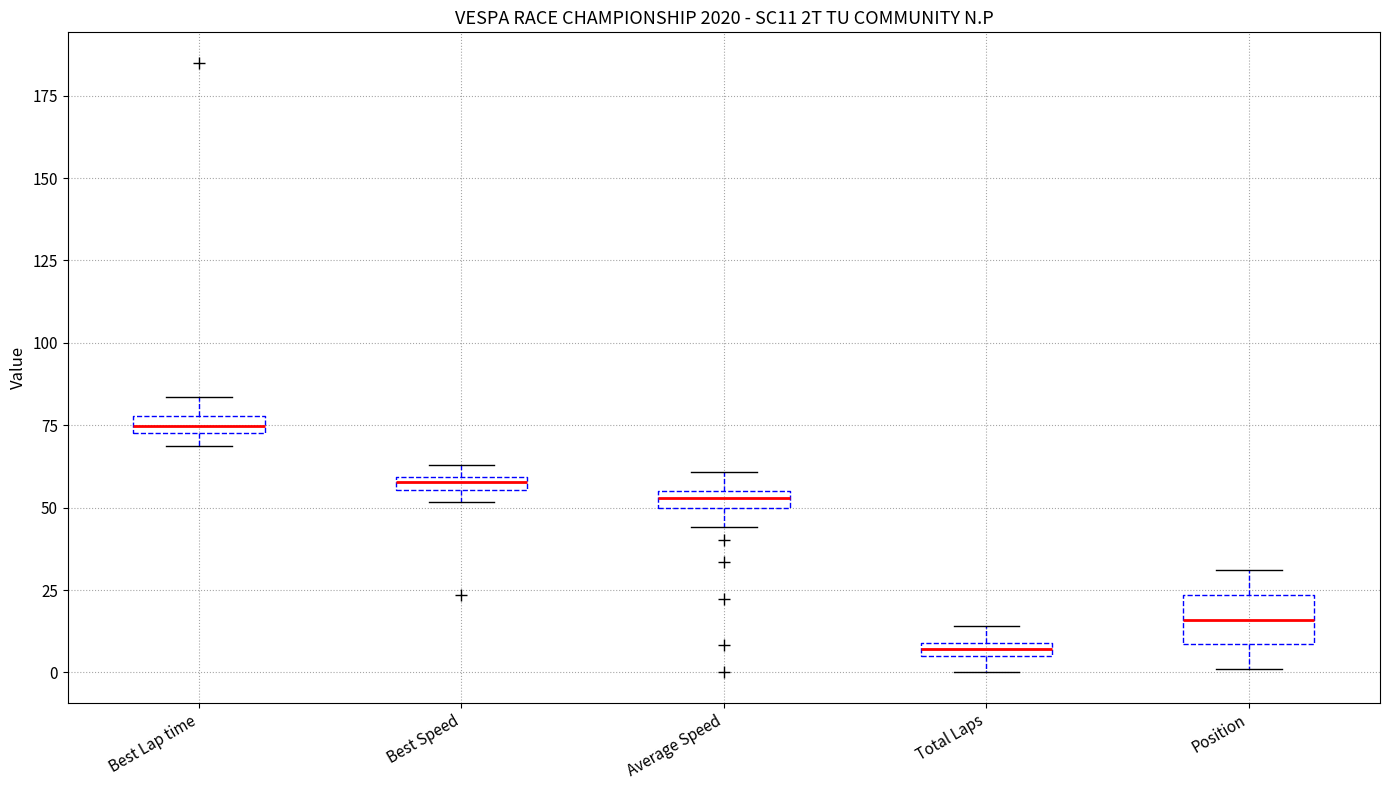

Which box is the tallest, from its lower edge to its upper edge?

Position